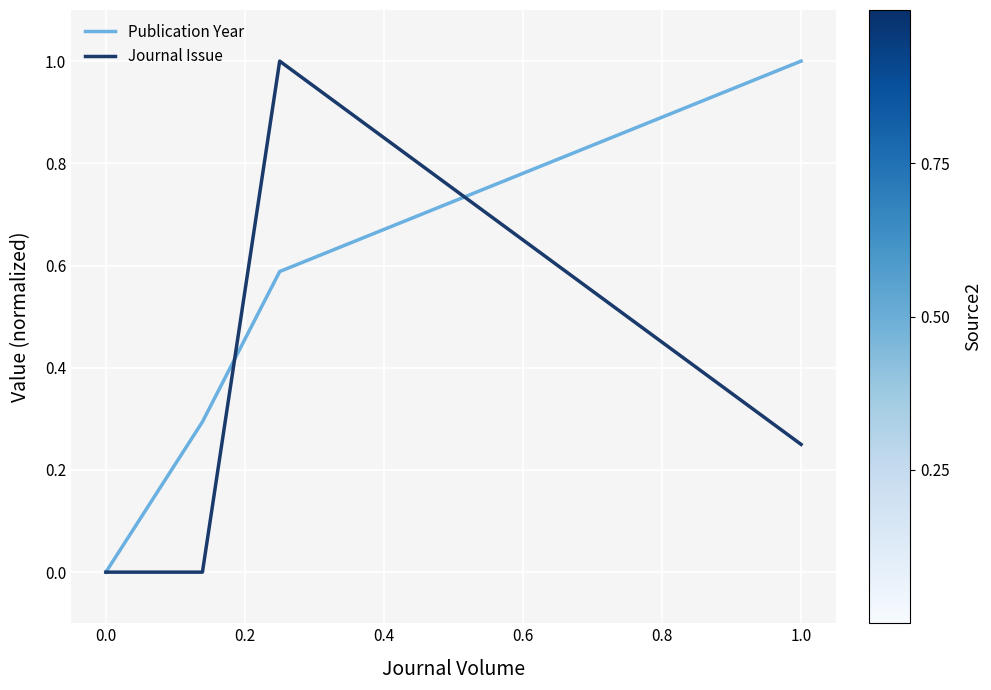

What are all the series names shown in the legend?

Publication Year, Journal Issue